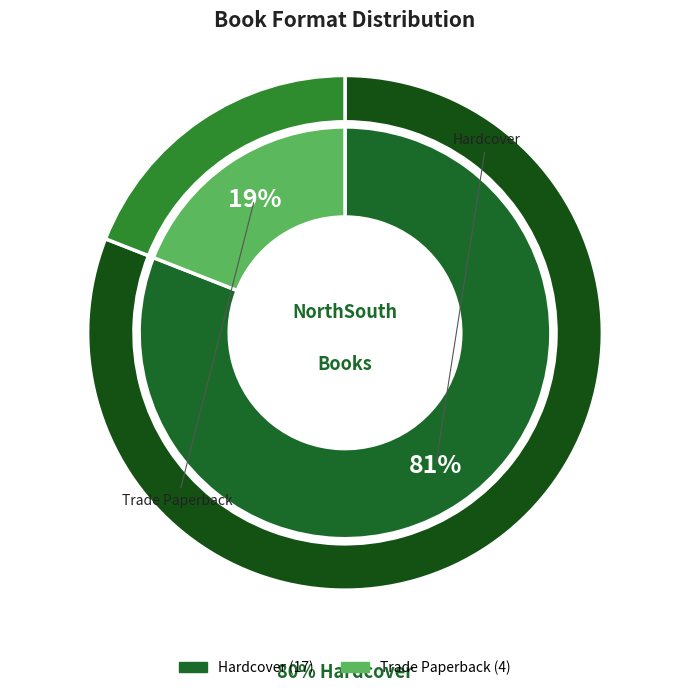

Which slice represents more than half of the pie?

Hardcover